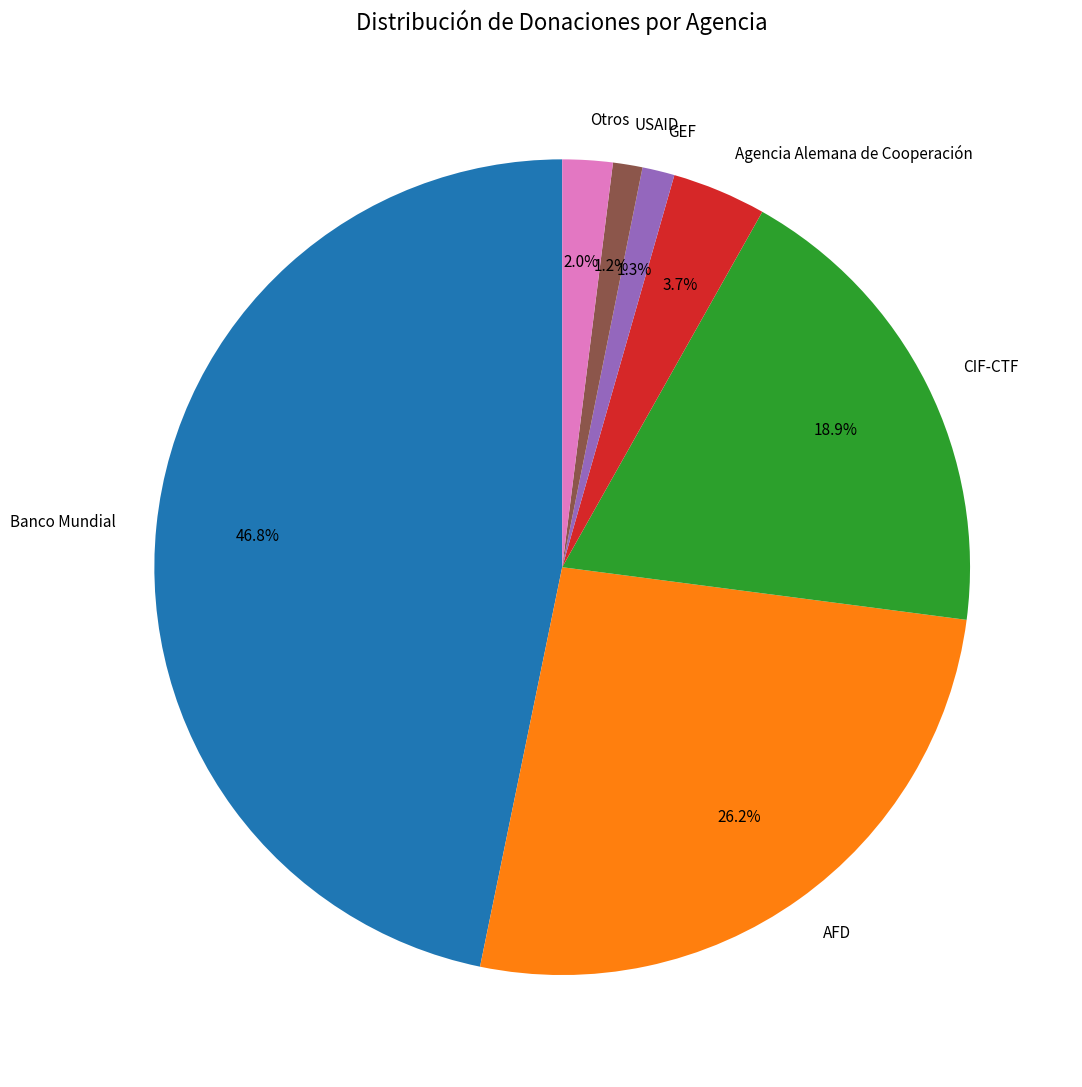

Which slice is the largest?

Banco Mundial